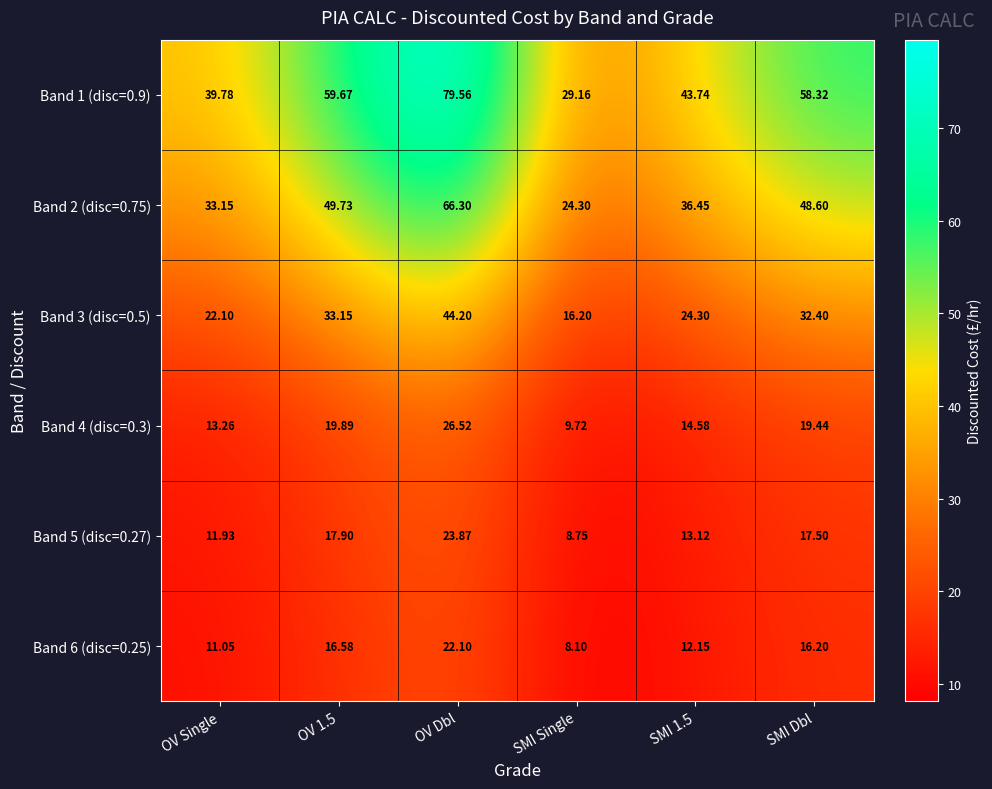

What is the maximum value shown in the chart?

79.6